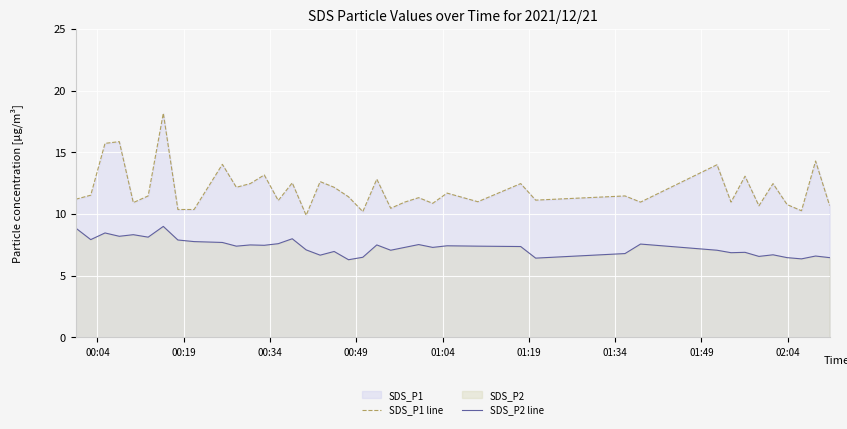

Does the chart display data point markers on the line(s)?

No